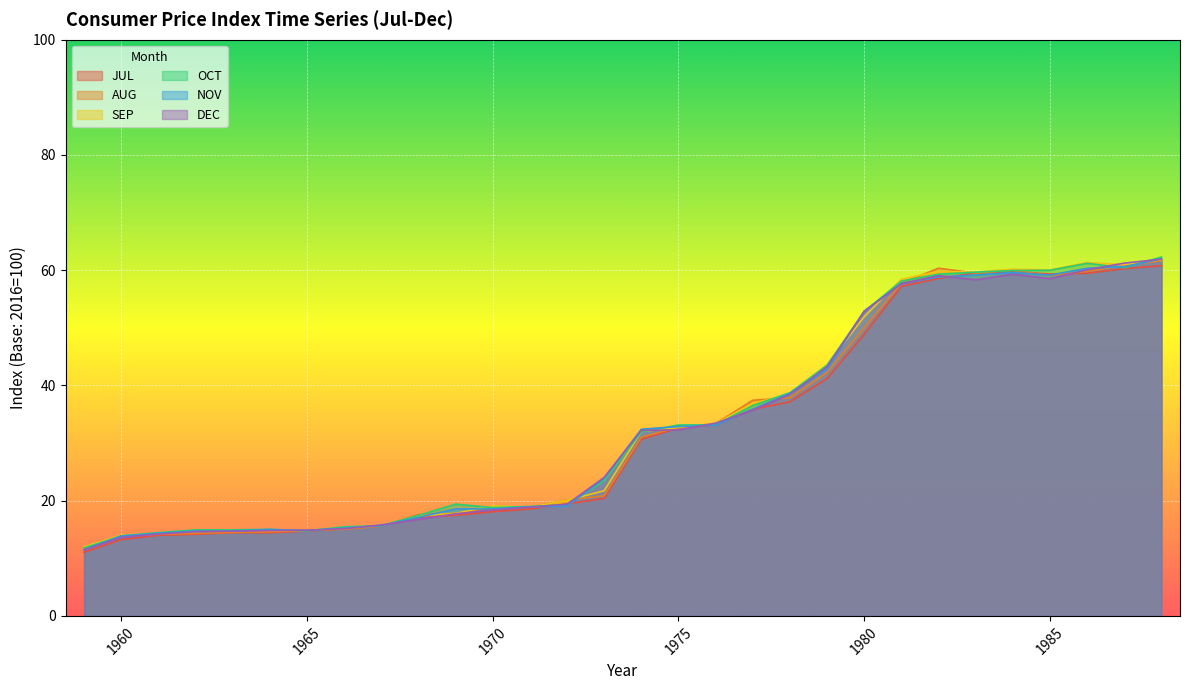

What is the smallest value displayed?

11.0